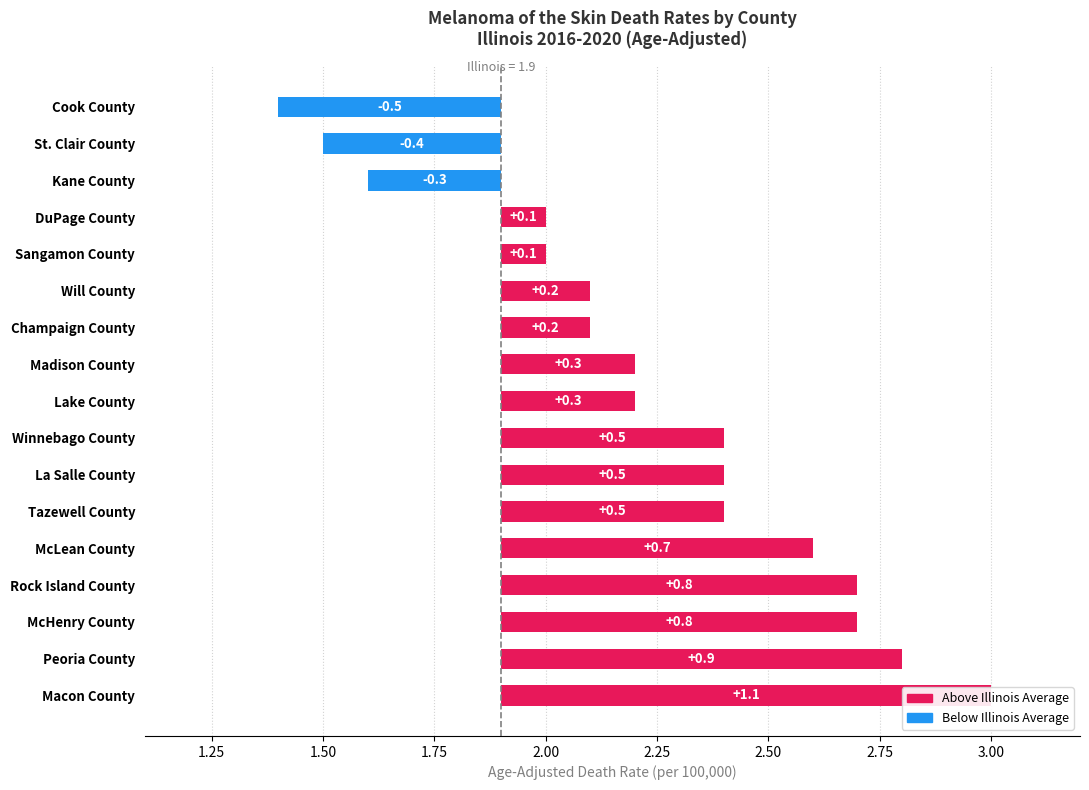

Reading left to right, extract all data points from this chart.

3.0	2.8	2.7	2.7	2.6	2.4	2.4	2.4	2.2	2.2	2.1	2.1	2.0	2.0	1.6	1.5	1.4